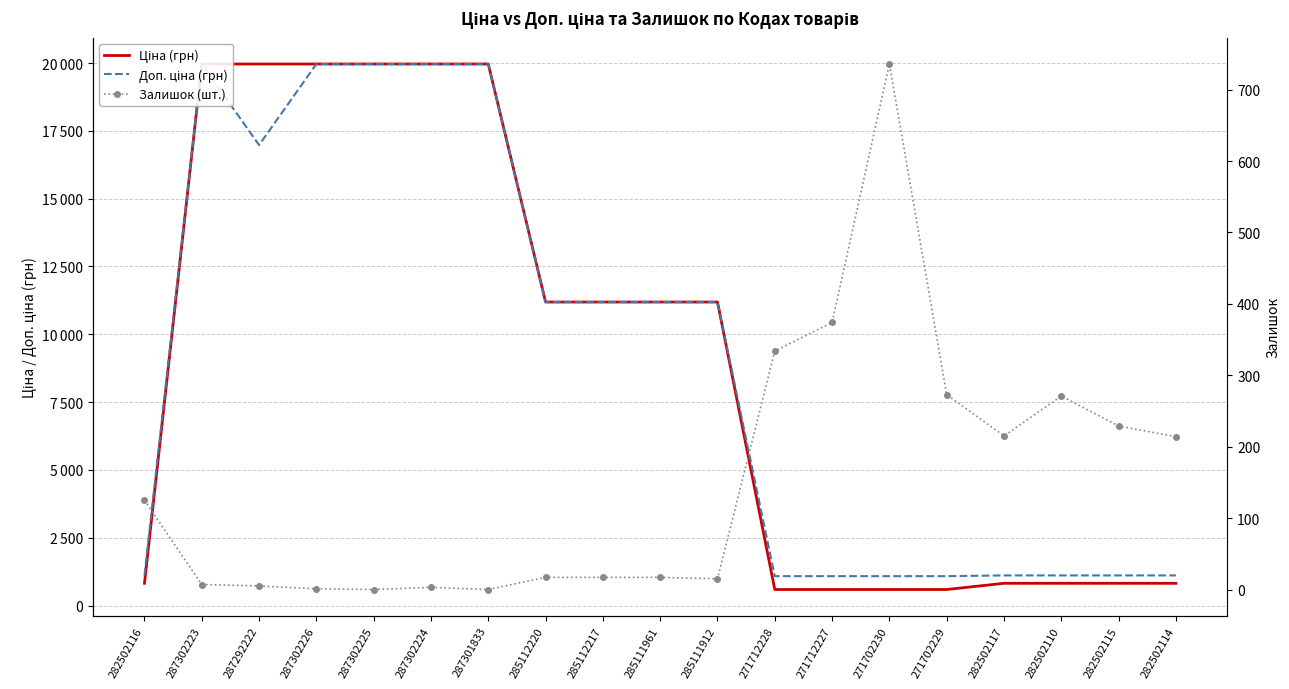

In Доп. ціна (грн), how many points are higher than both neighbors (excluding endpoints)?

1